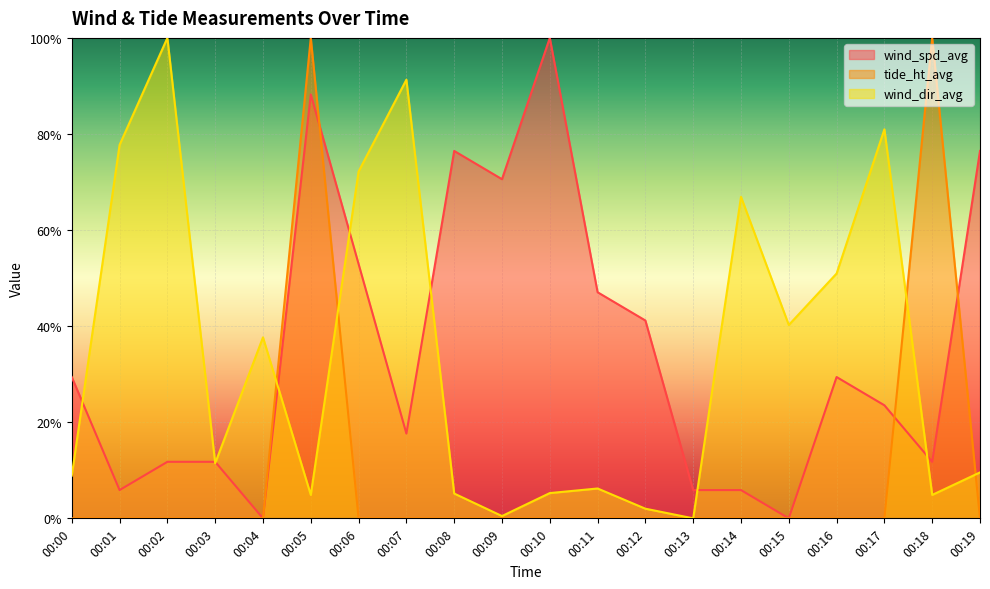

What is the difference between the maximum and minimum values in the wind_spd_avg series?

1.0